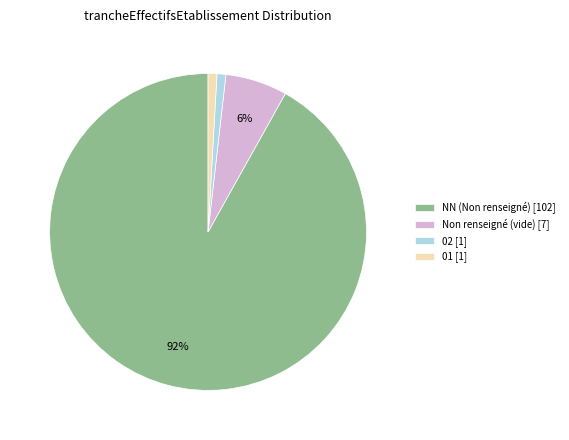

To the nearest percent, what percentage of the pie is 01 [1]?

1%